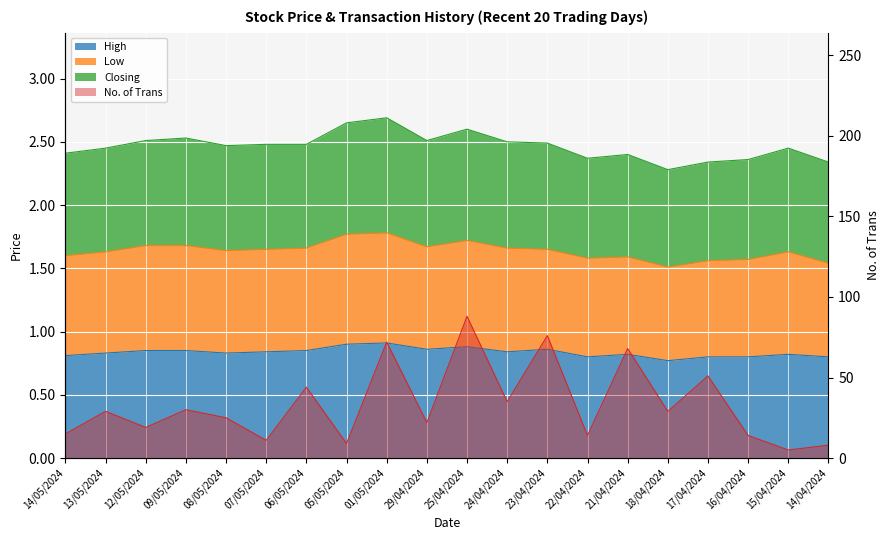

What is the label of the 17th point from the right?

09/05/2024